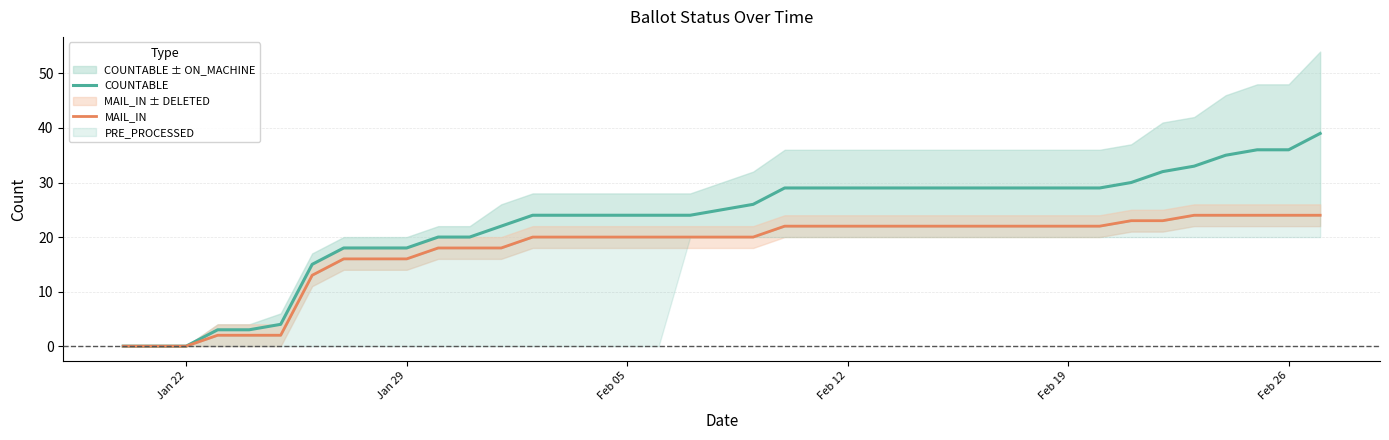

What is the highest value of the COUNTABLE series?

39